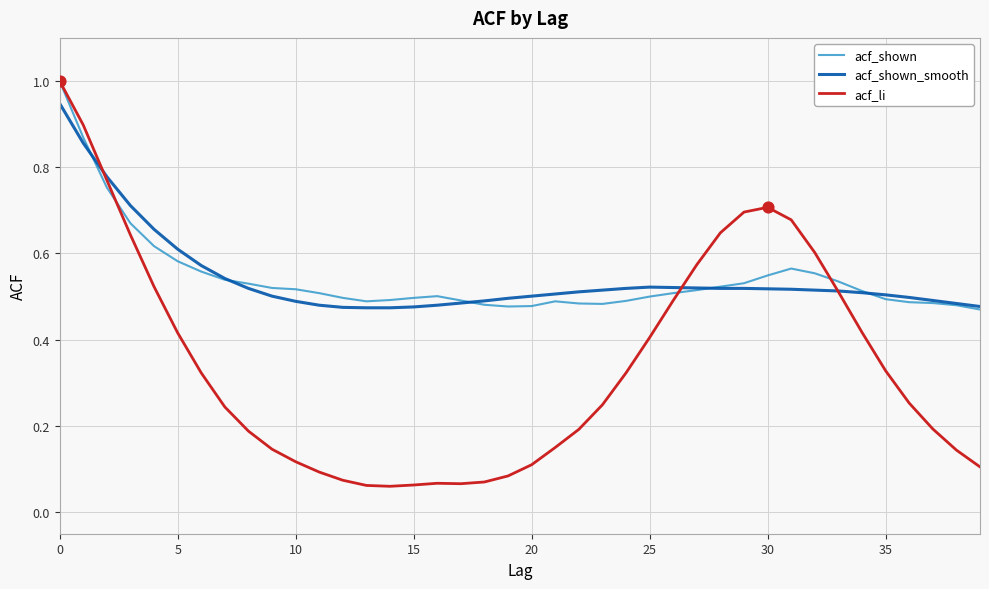

Which series has the largest range (max minus min)?

acf_li